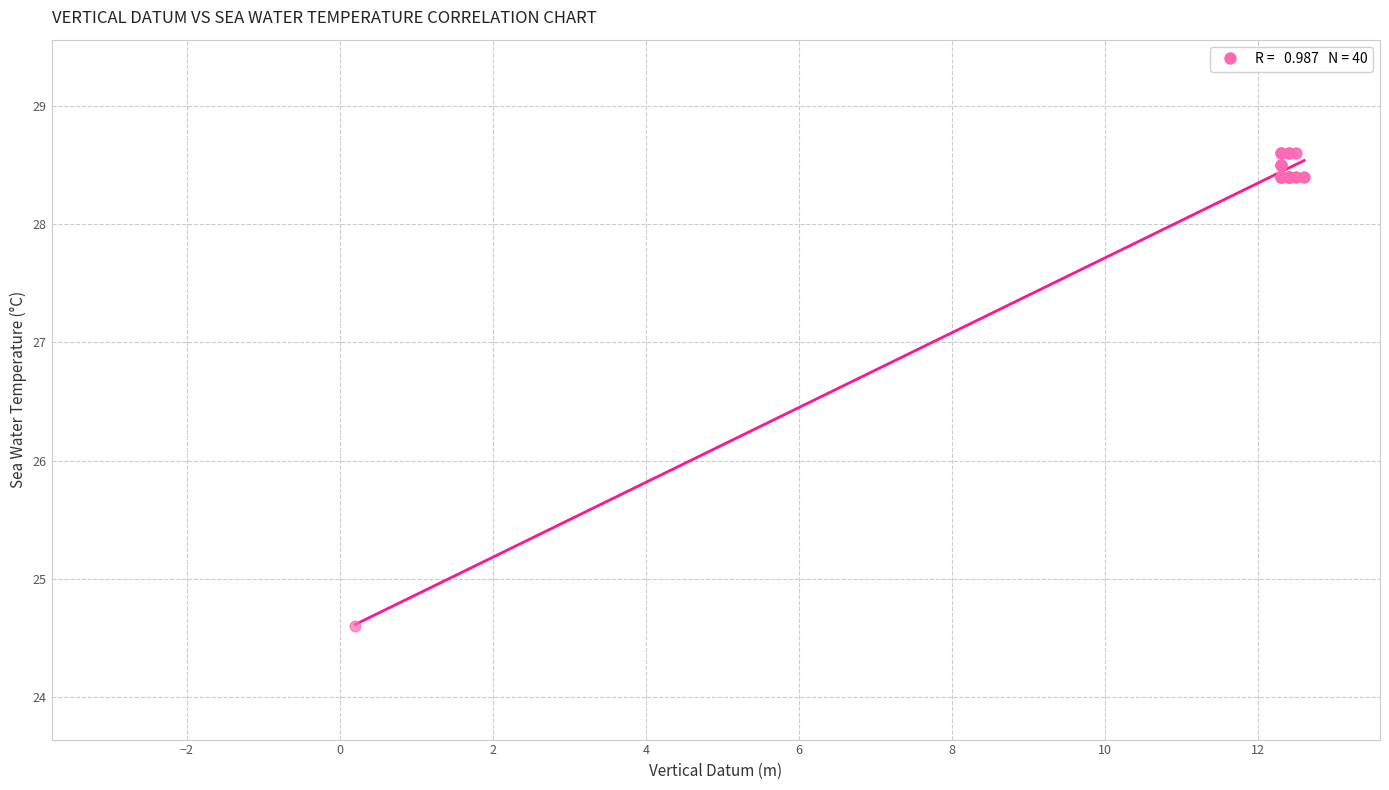

What Y value in the scatter plot is closest to 26?

24.6